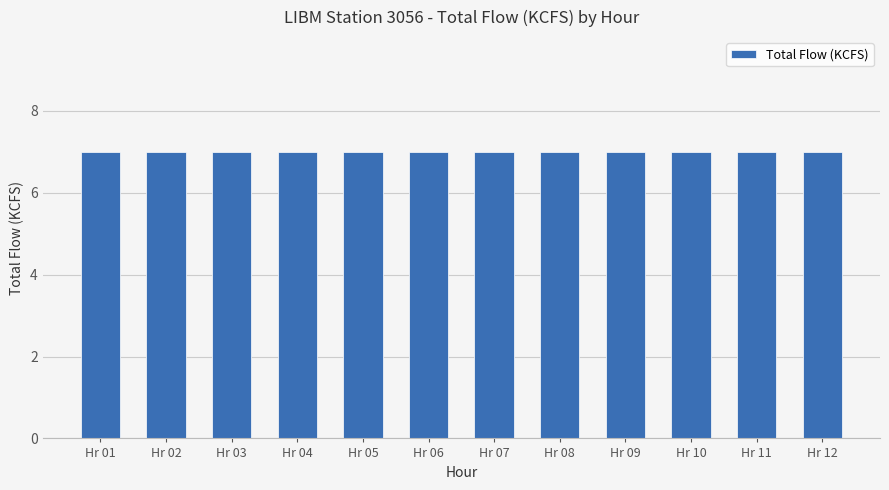

Count the number of categories in the chart.

12